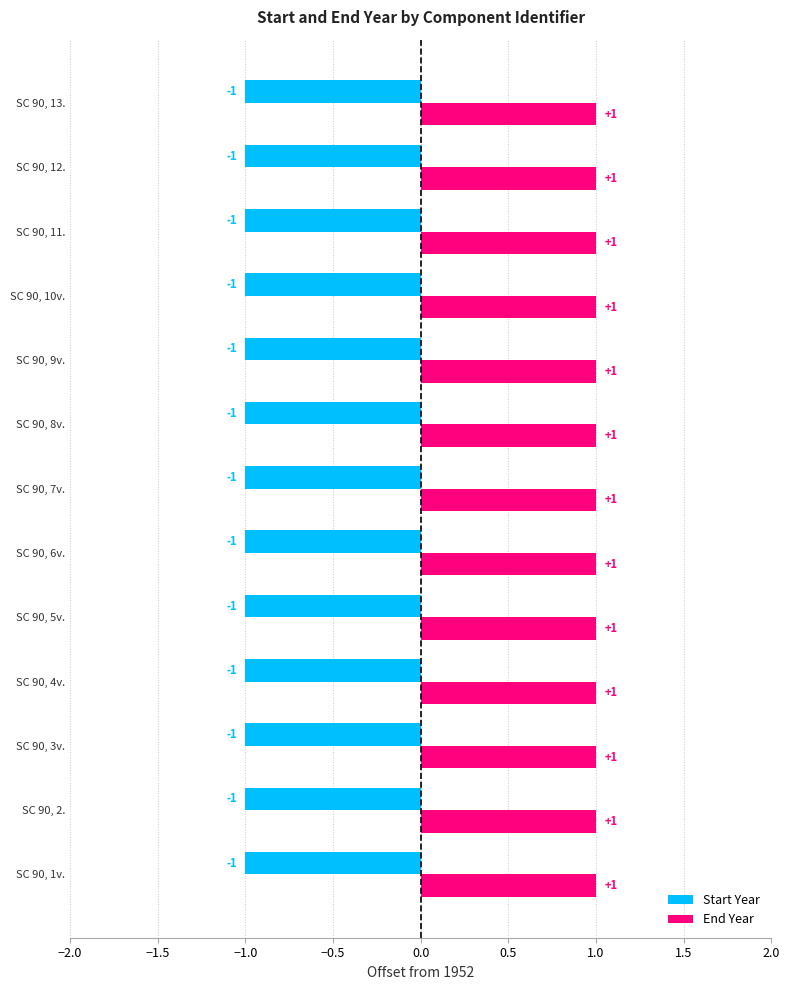

Rank the series at SC 90, 2. from highest to lowest value.

End Year, Start Year